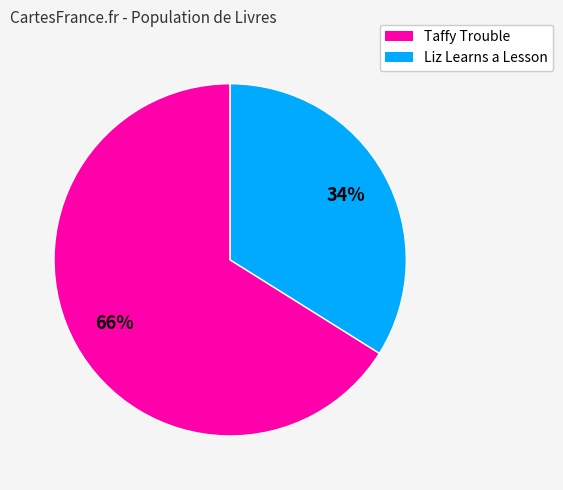

Does any single category account for the majority?

Yes